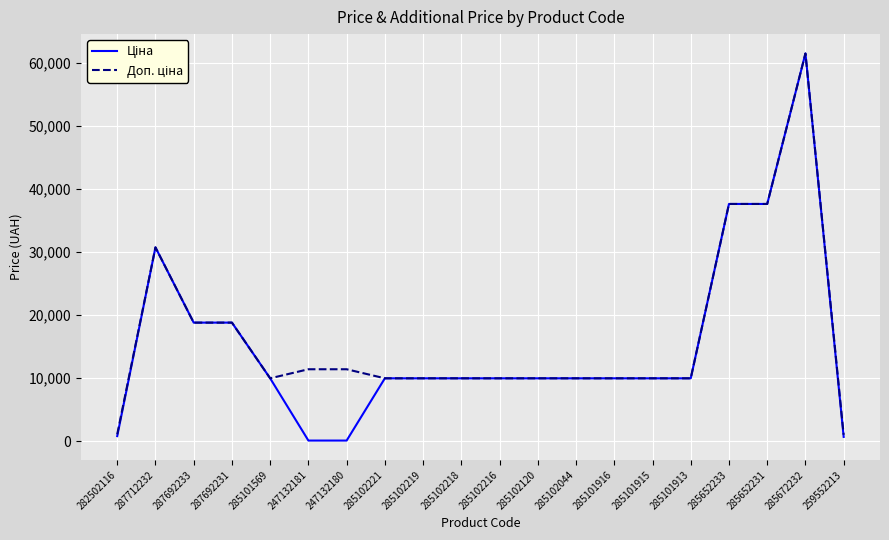

At which category is the sum across all series the highest?

285672232